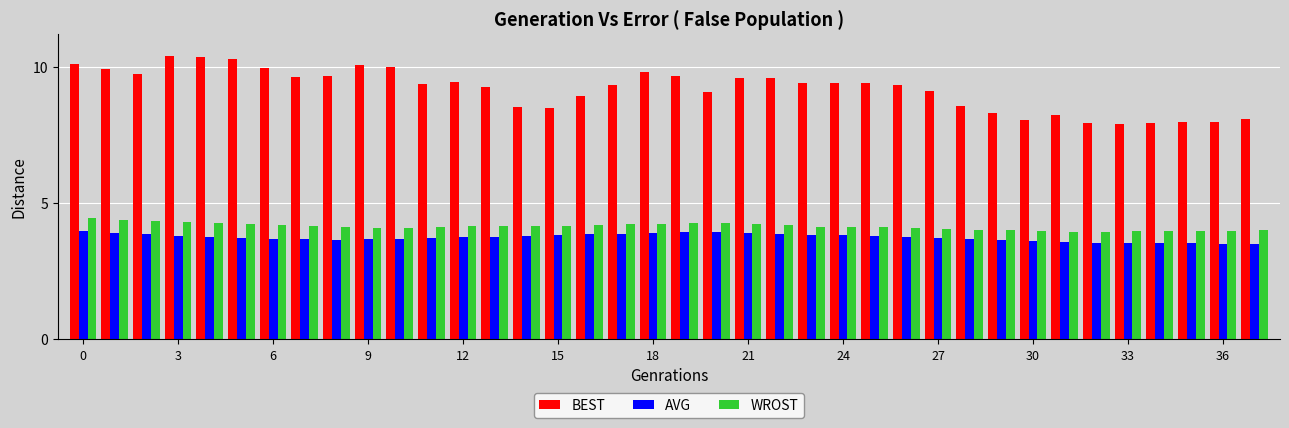

What is the lowest value of the AVG series?

3.5